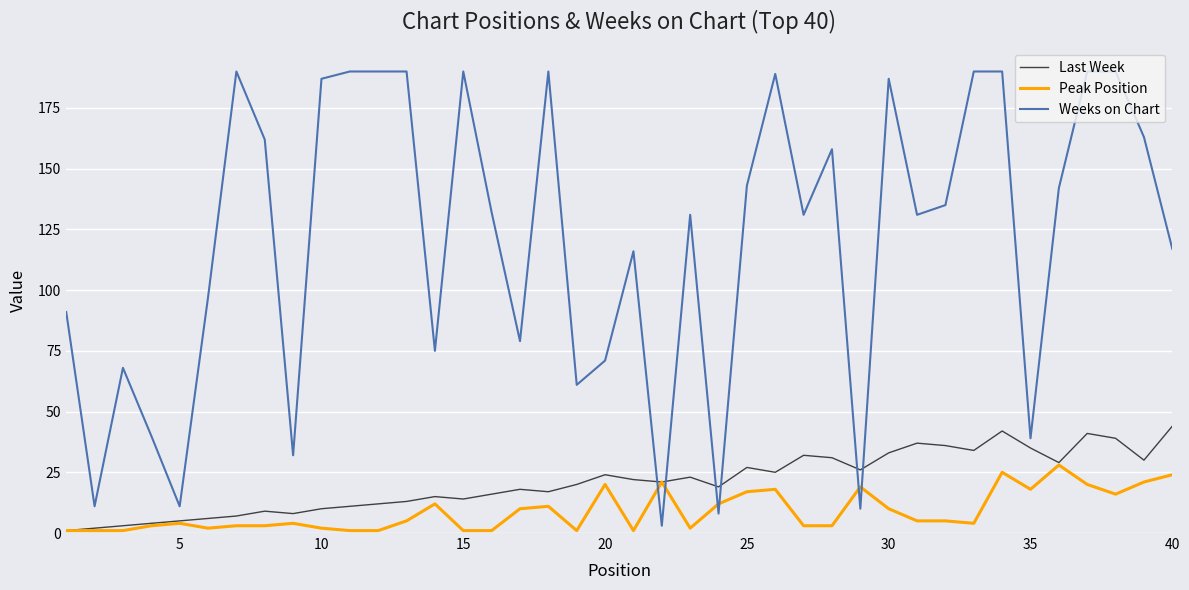

List the series in order of their peak value, highest first.

Weeks on Chart, Last Week, Peak Position